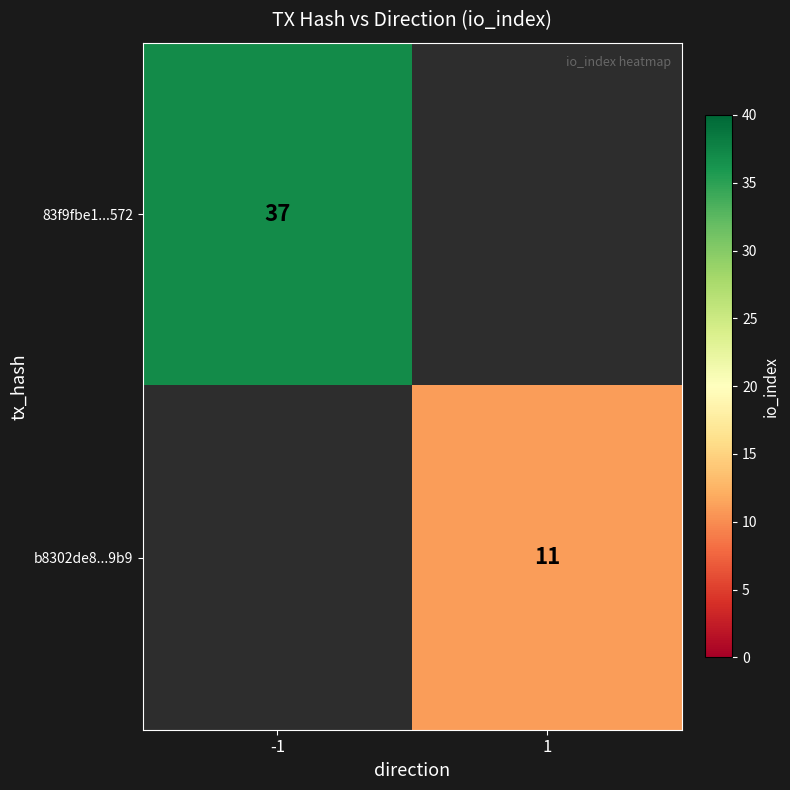

The 83f9fbe1...572 series shows 20 at -1. True or false?

False